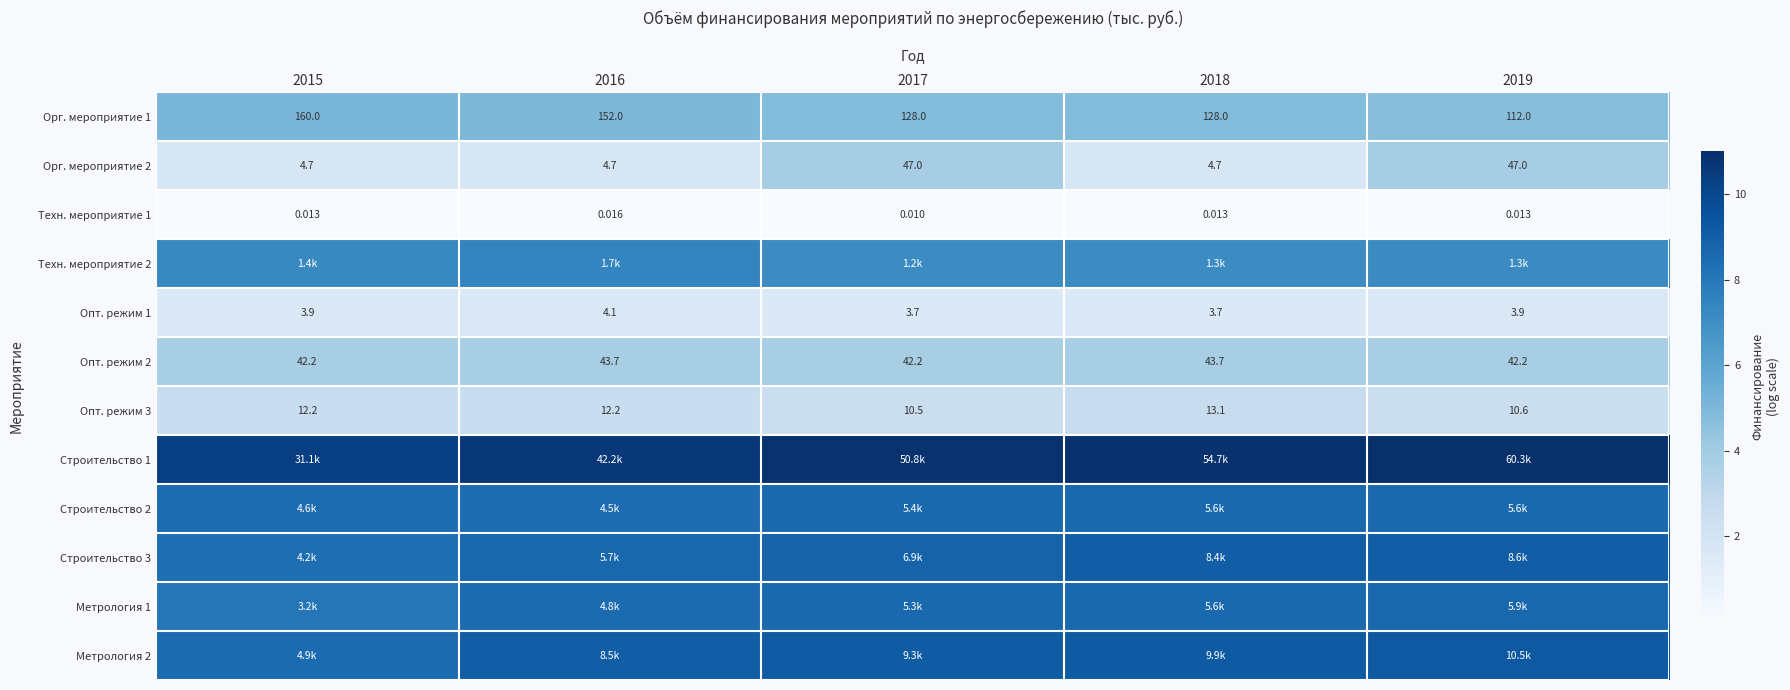

What is the minimum value for Метрология 1?

8.1